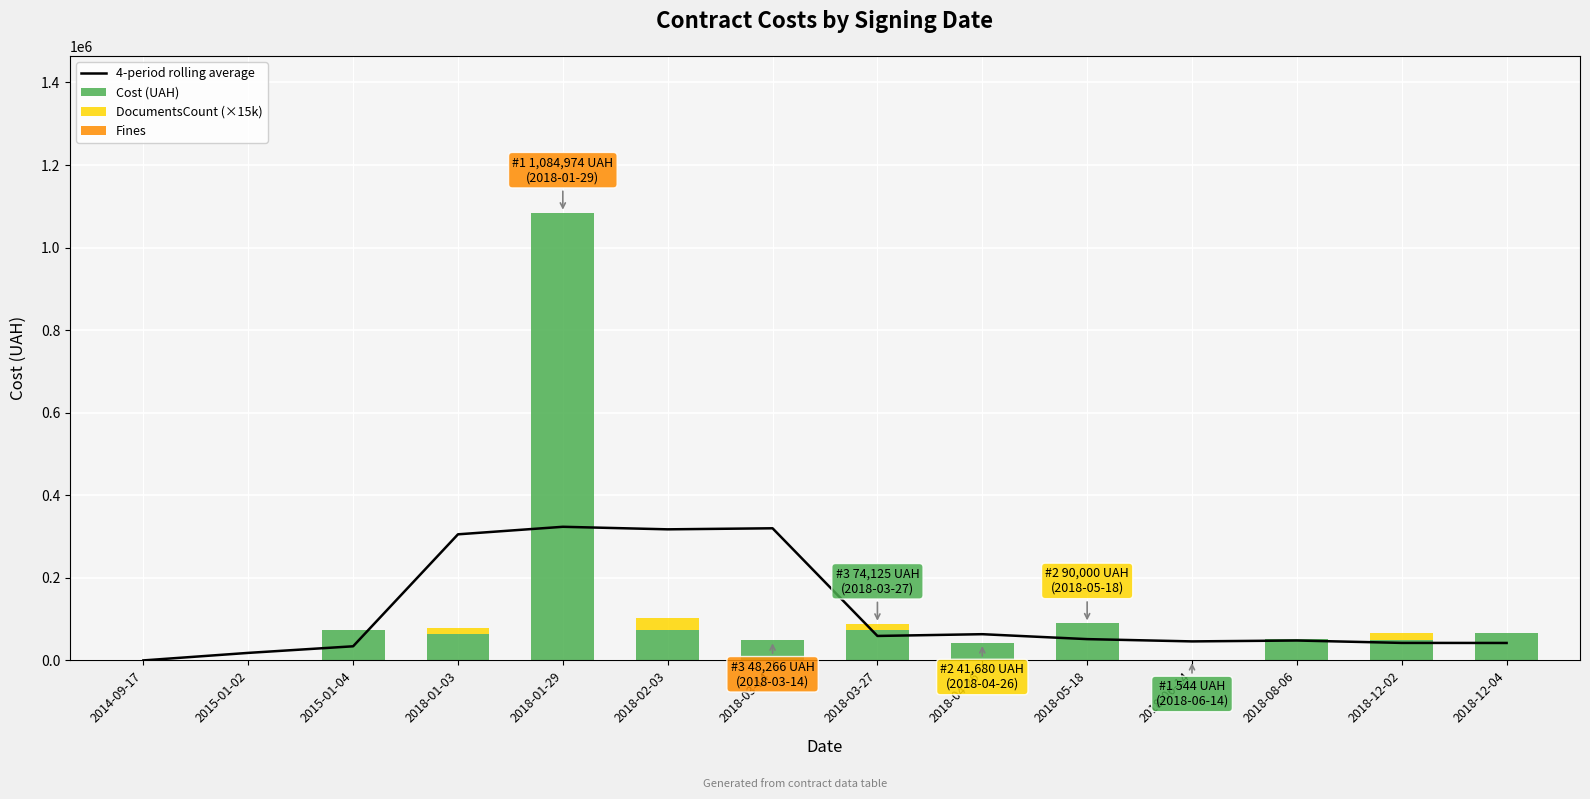

At 2018-03-27, list the series in order from largest to smallest.

Cost (UAH), 4-period rolling average, DocumentsCount (×15k), Fines